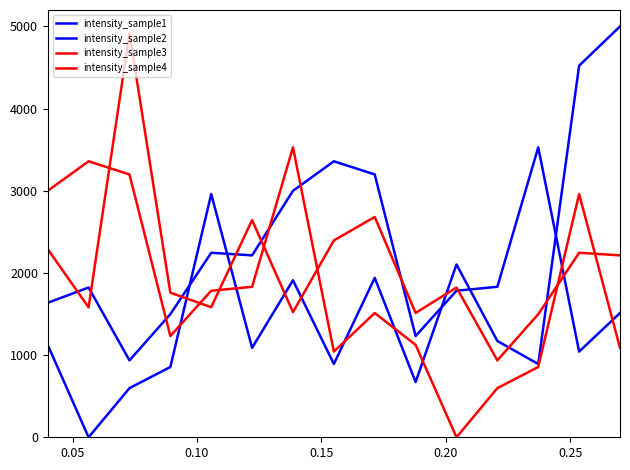

Does the chart have visible grid lines?

No